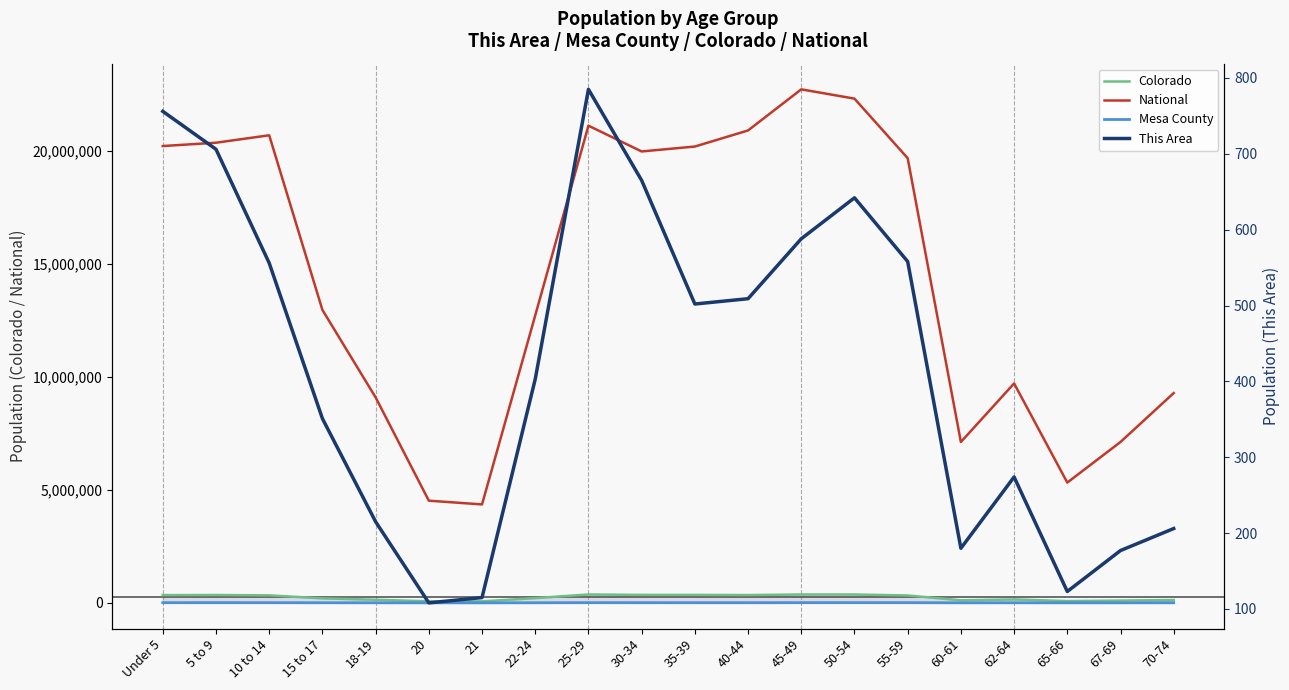

True or false: National and Colorado intersect in this chart.

False